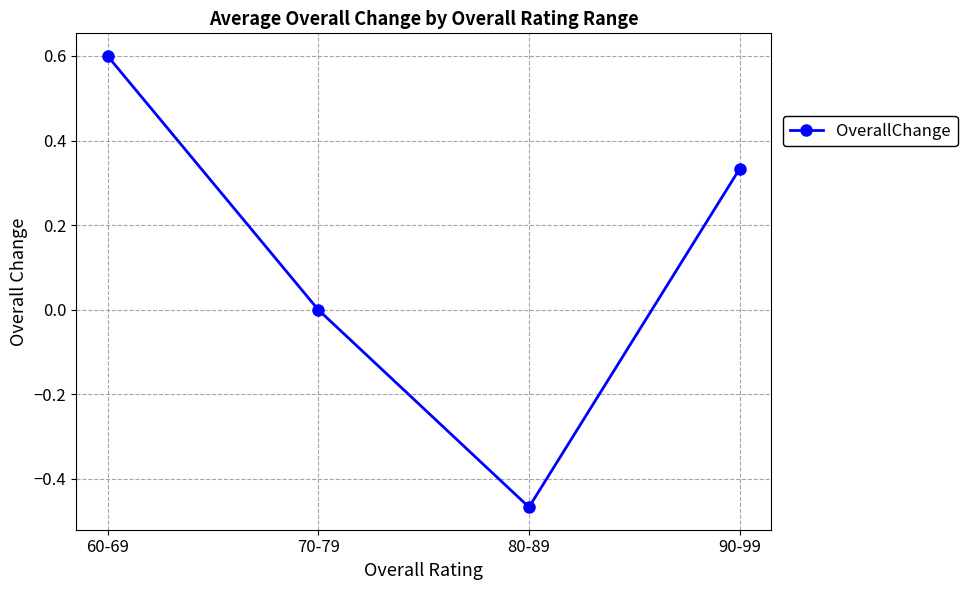

At which category does the chart reach its minimum across all series?

80-89